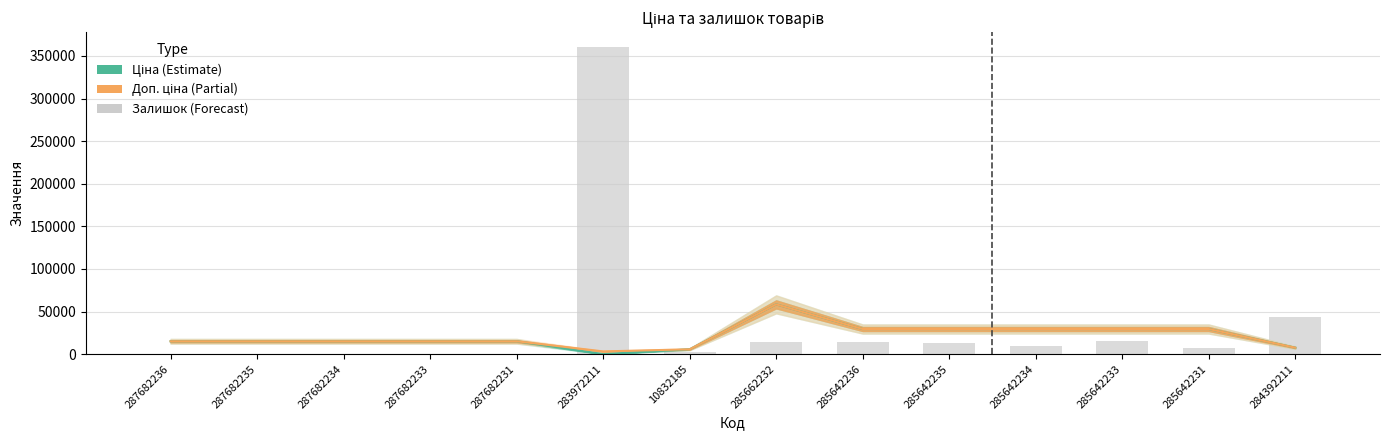

What is the label of the 13th bar from the right?

287682235